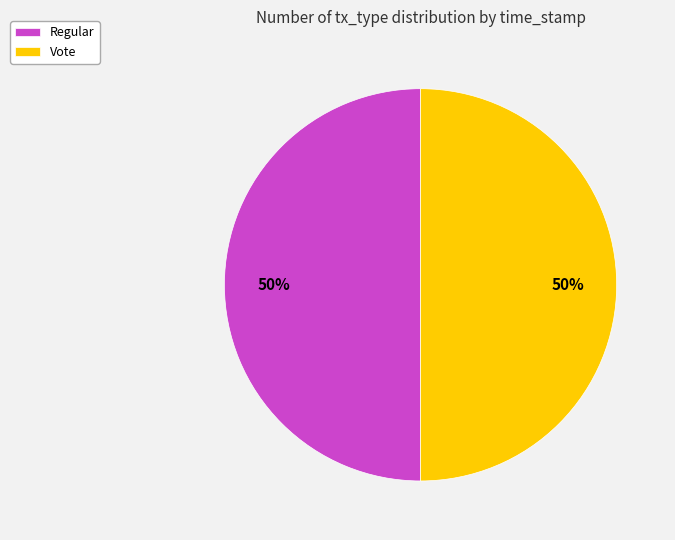

What is the ratio of the value at Vote to the value at Regular?

1.0